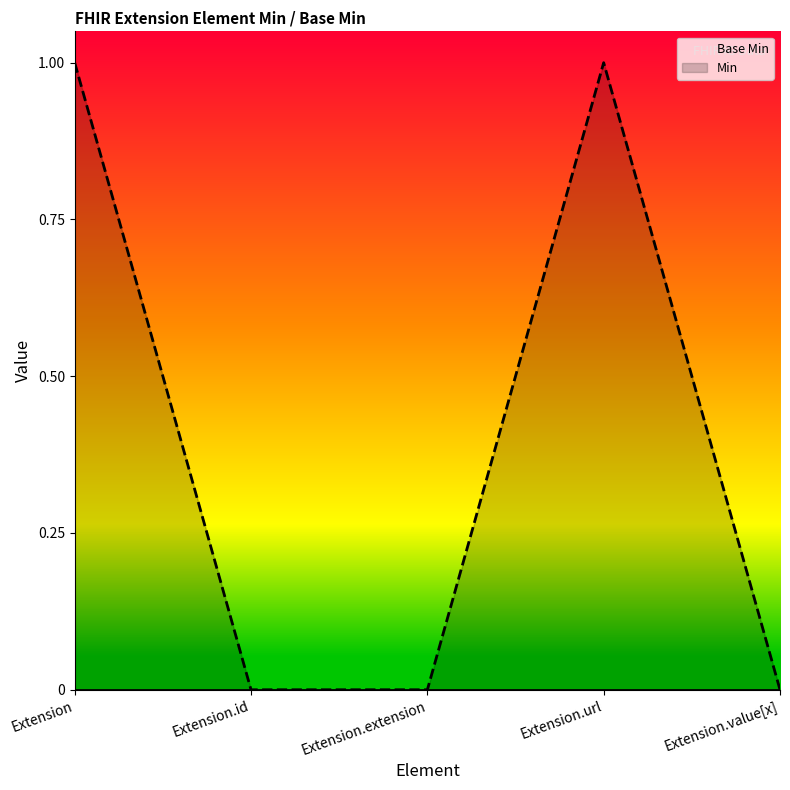

List the series in order of their overall mean, highest first.

Min, Base Min